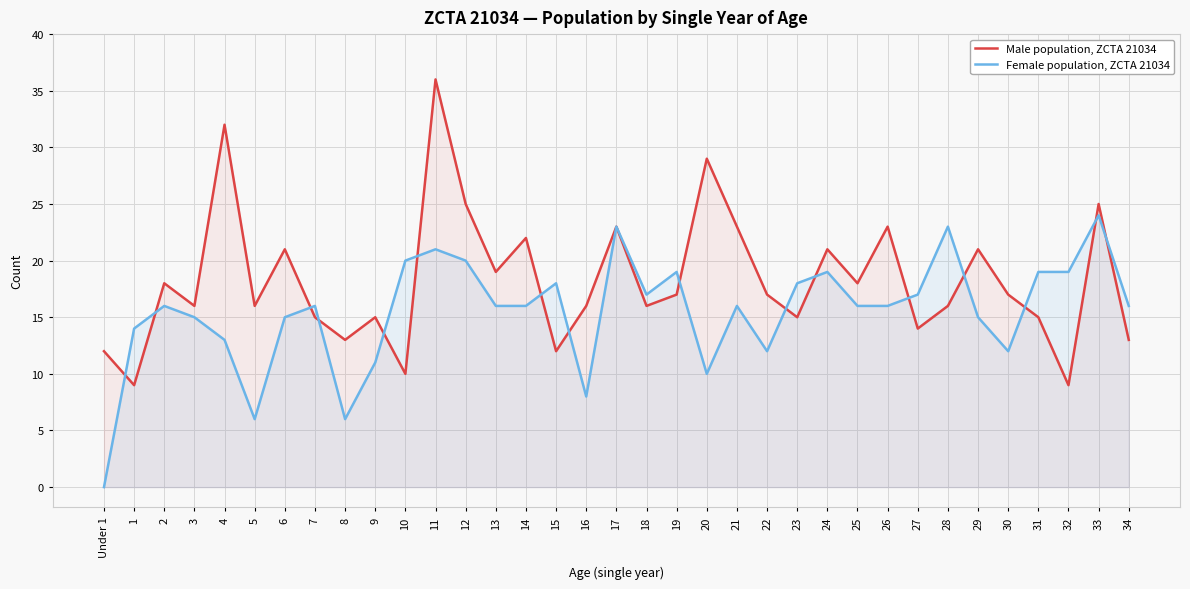

What is the difference between the highest and lowest values at 22?

5